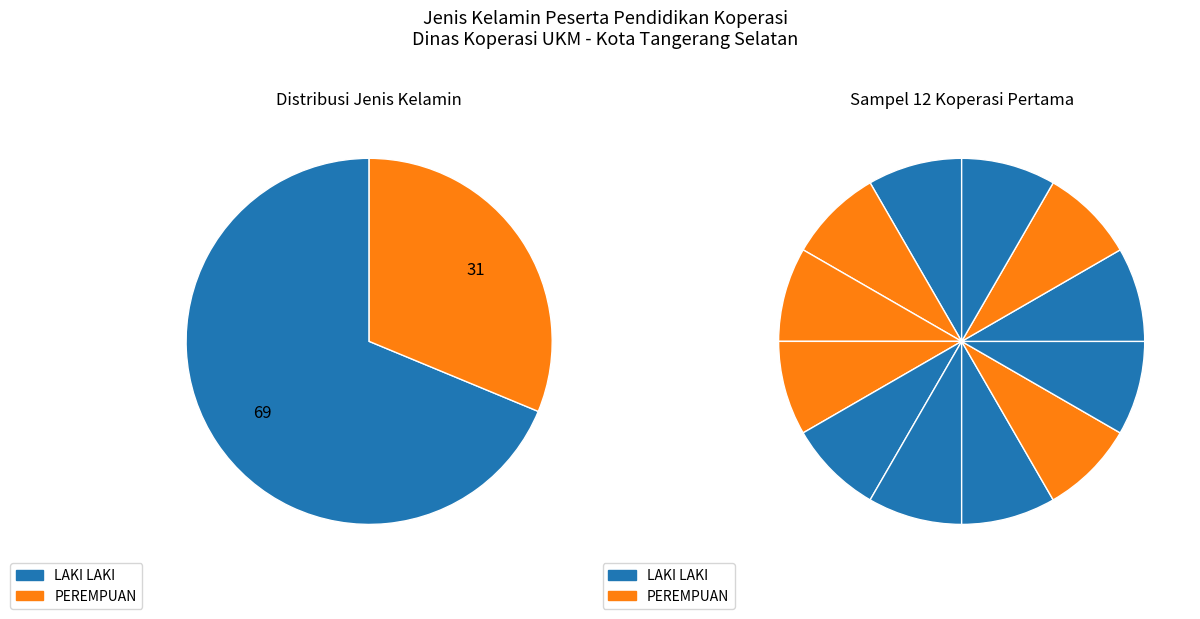

Which category has the smallest portion of the pie?

PEREMPUAN